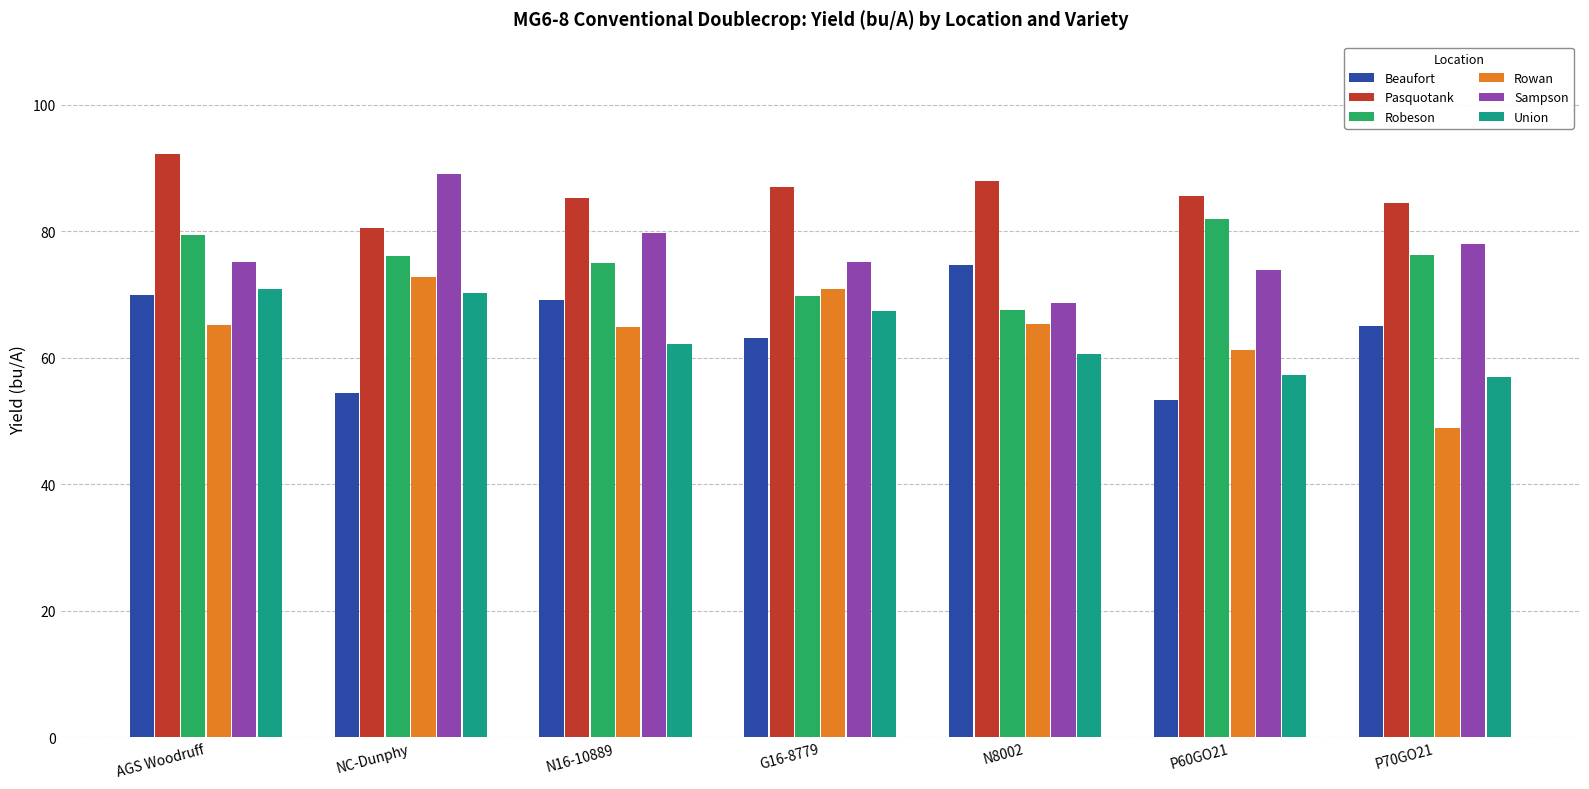

The Sampson series shows 78.0 at P70GO21. True or false?

True